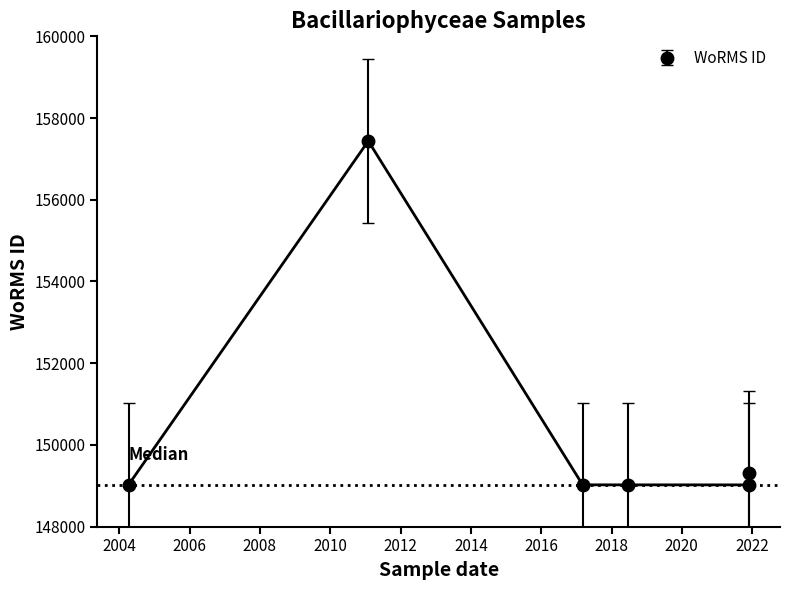

Reading right to left, extract all data points from this chart.

2021-11-29=149321	2021-11-29=149022	2018-06-16=149022	2017-03-07=149023	2011-01-31=157438	2004-04-06=149023